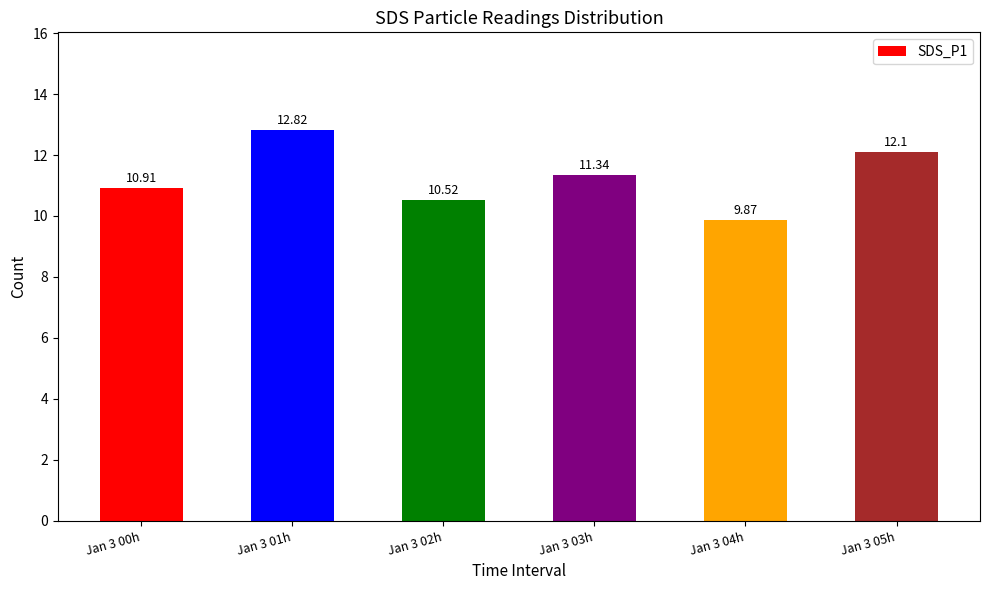

Approximately how many times larger is the value at Jan 3 02h compared to Jan 3 05h?

0.9